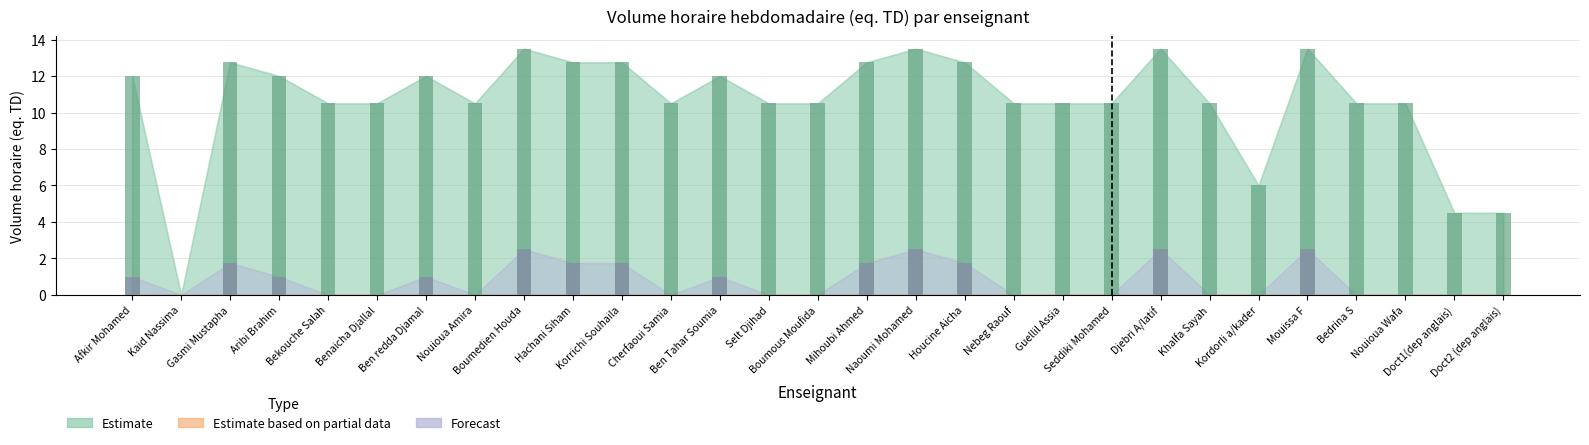

What is the maximum value shown in the chart?

13.5